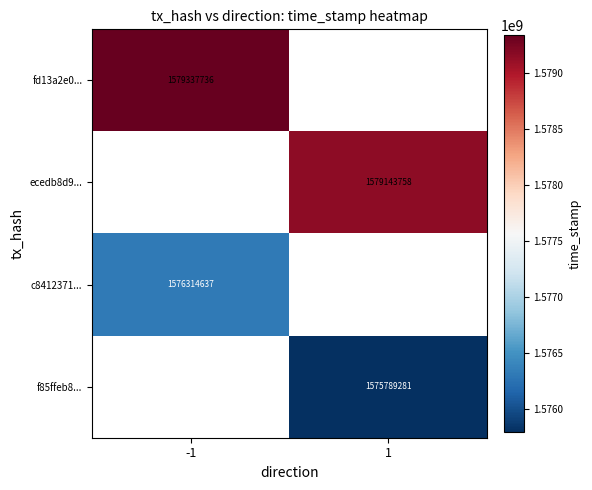

The value of ecedb8d9... at 1 is 1579143758. True or false?

True